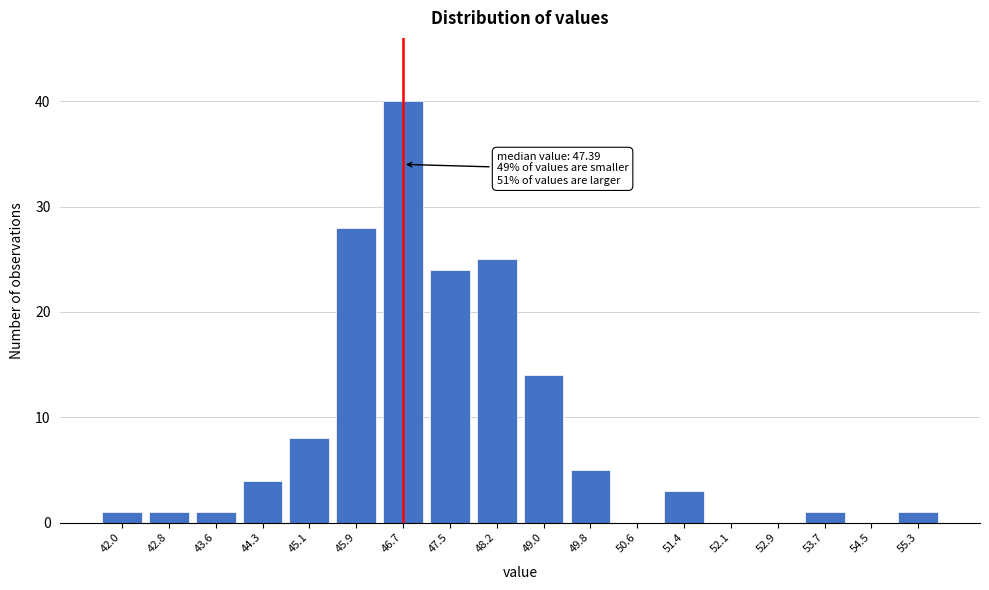

Reading right to left, list all the values displayed in this chart.

55.3=1	54.5=0	53.7=1	52.9=0	52.1=0	51.4=3	50.6=0	49.8=5	49.0=14	48.2=25	47.5=24	46.7=40	45.9=28	45.1=8	44.3=4	43.6=1	42.8=1	42.0=1